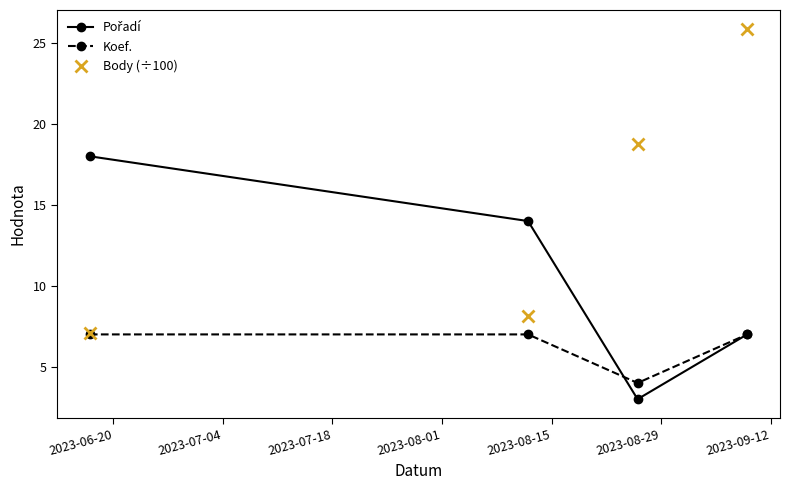

What is the difference between the maximum and minimum values in the Koef. series?

3.0